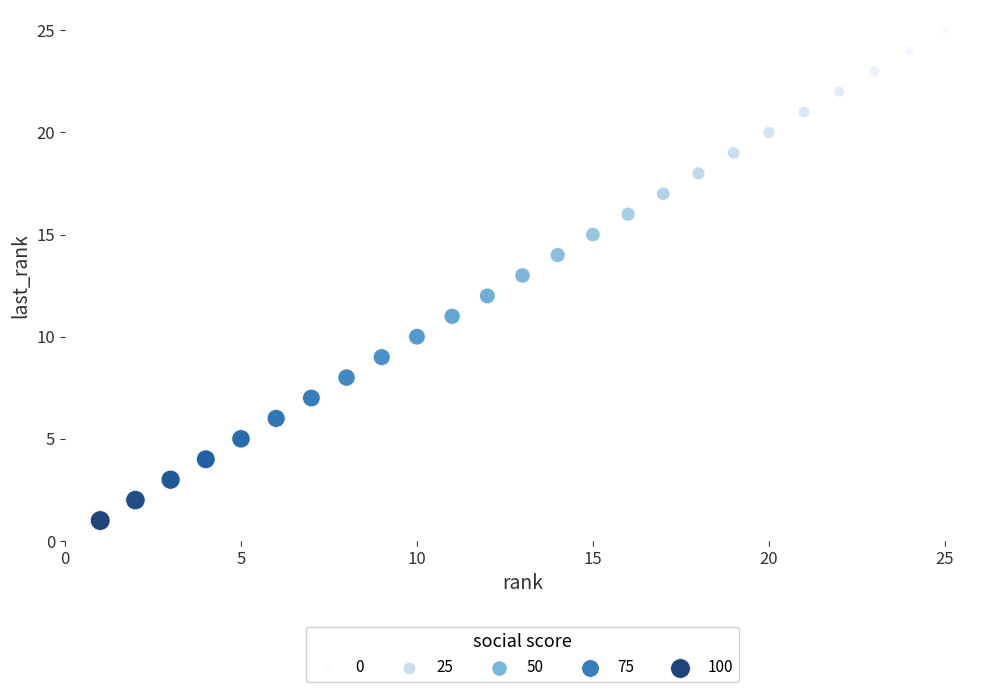

What is the range of X values (max minus min)?

24